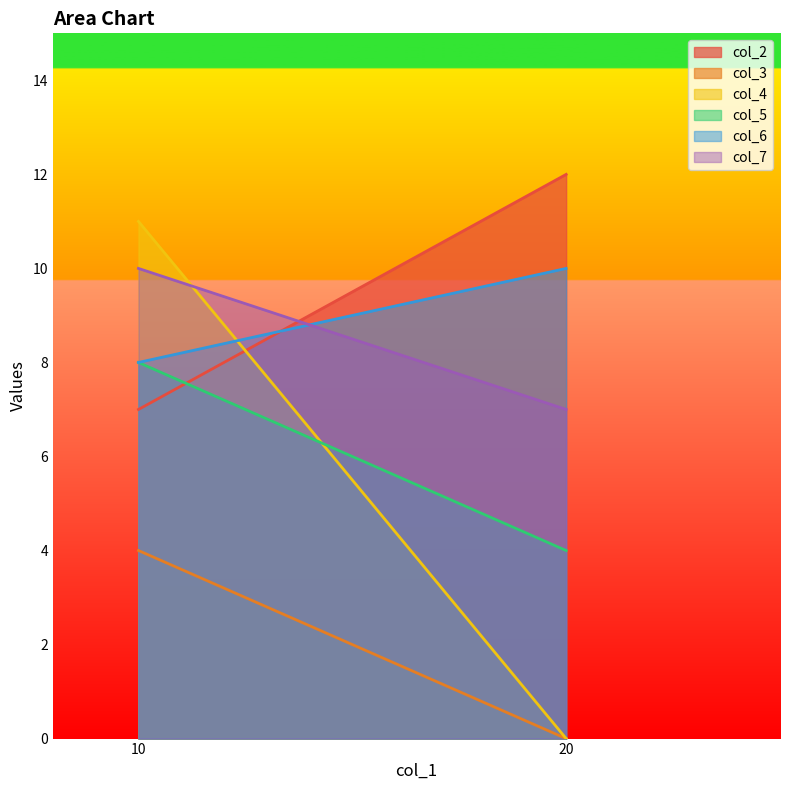

The value of col_7 at 10 is 10. True or false?

True